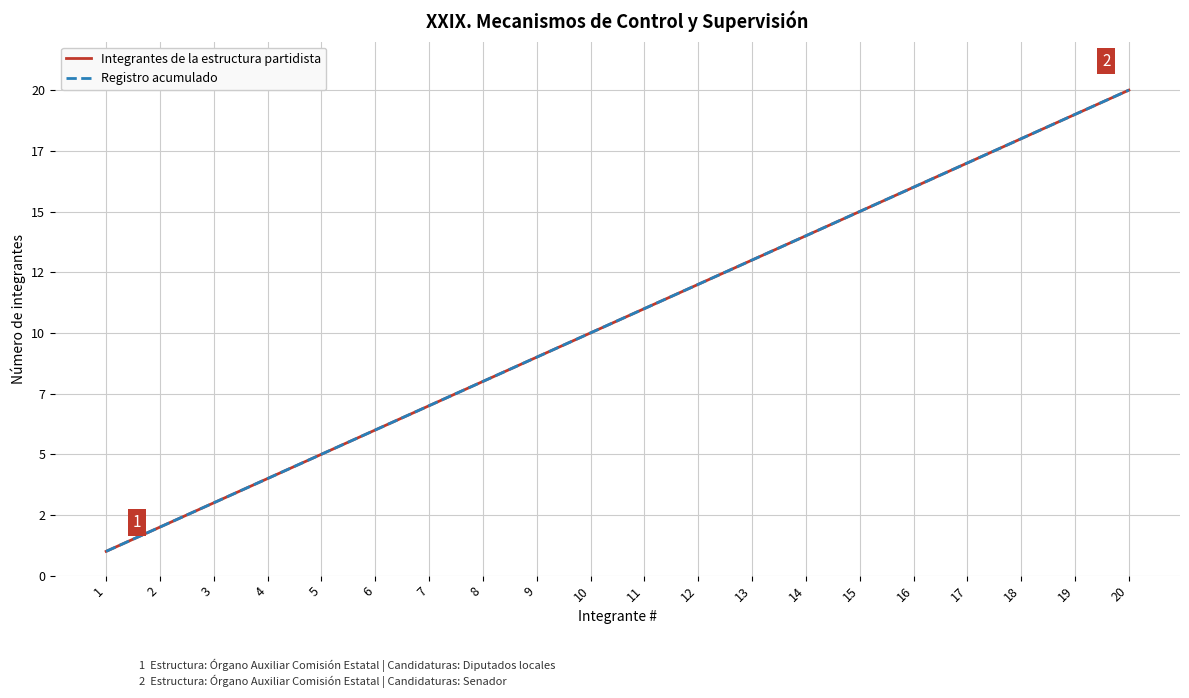

At which category is the sum across all series the highest?

20